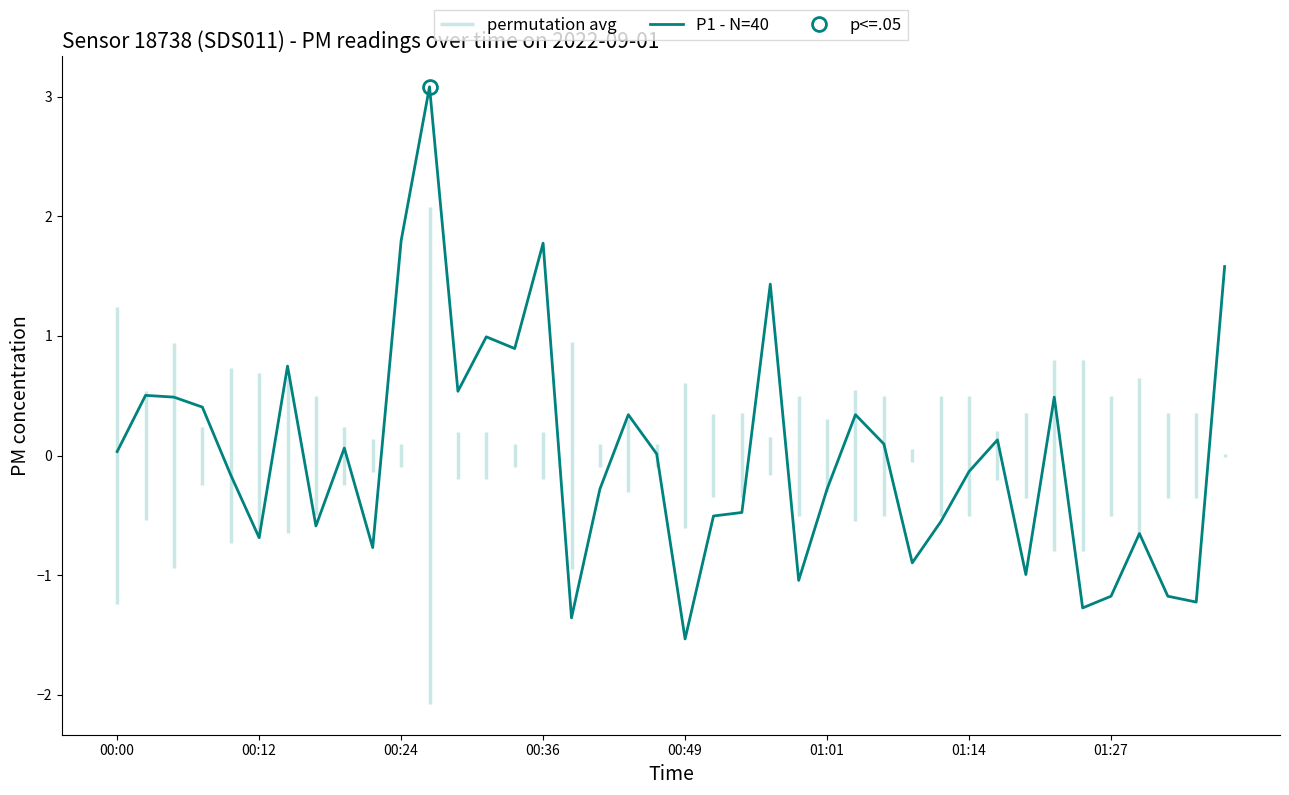

True or false: the data shows -0.2 at 29.

False